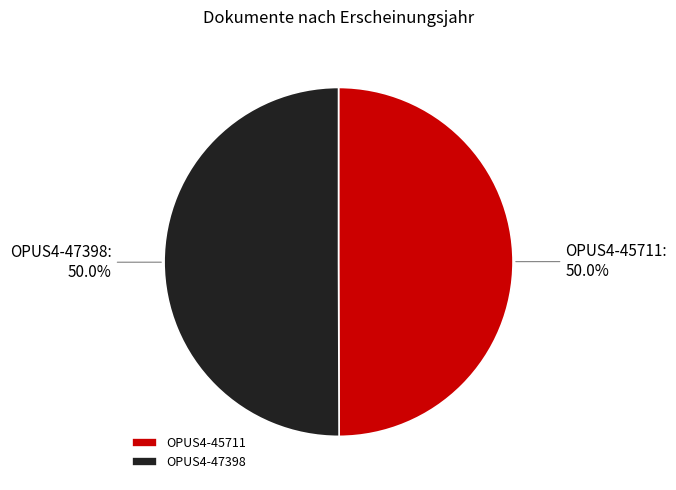

To the nearest percent, what portion does OPUS4-45711 represent?

50%